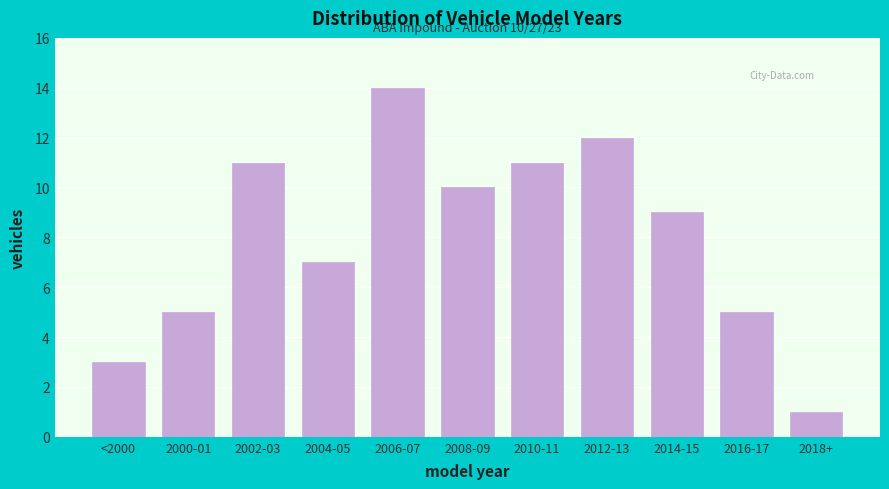

Reading left to right, transcribe all the data shown in this chart.

3	5	11	7	14	10	11	12	9	5	1